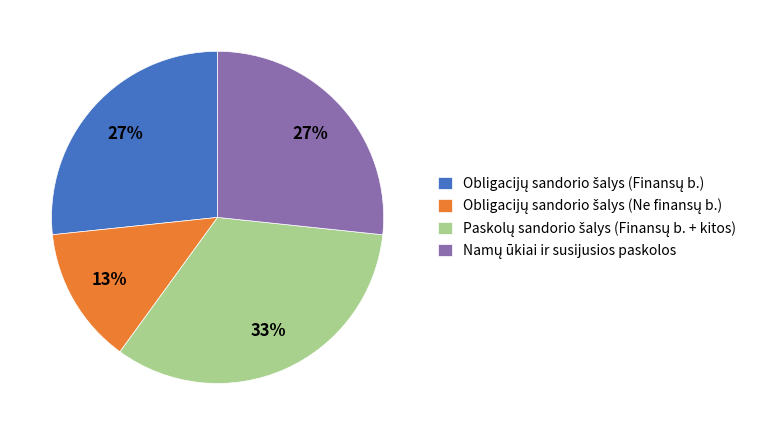

Is there a majority slice in this chart?

No